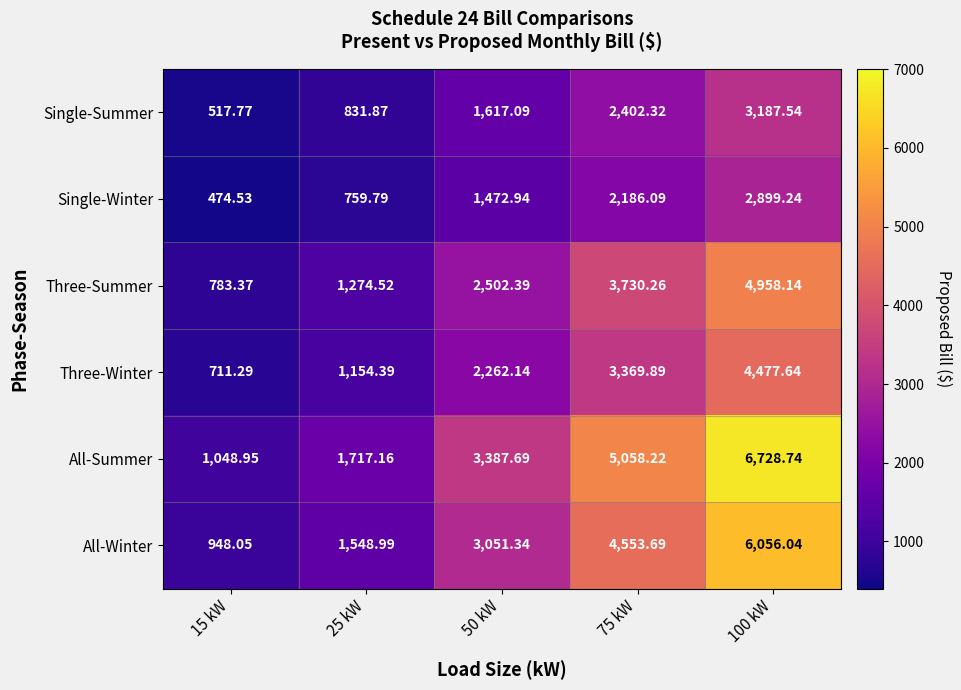

Count the number of categories in the chart.

5